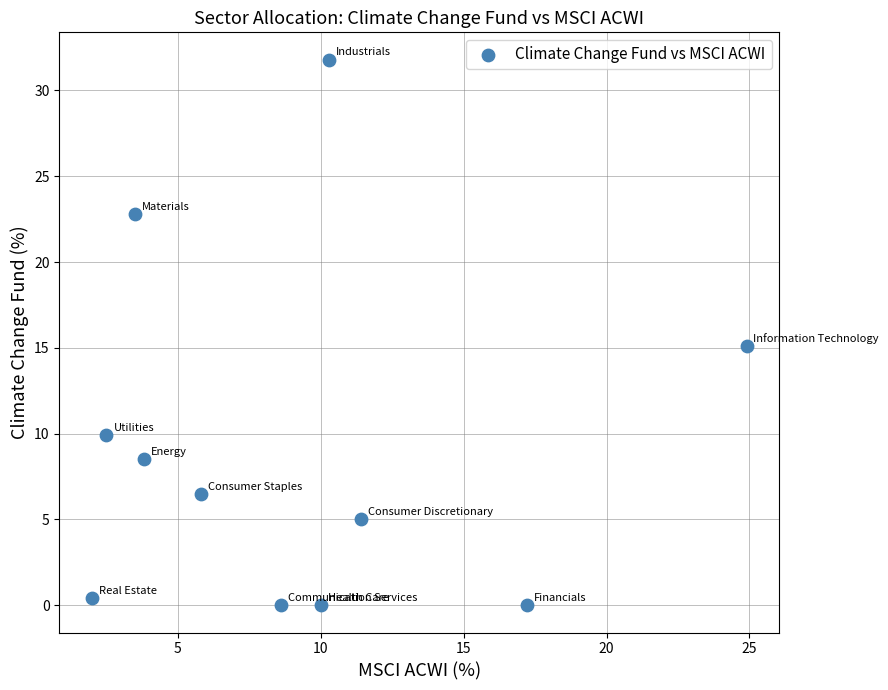

What is the average Y value?

9.1